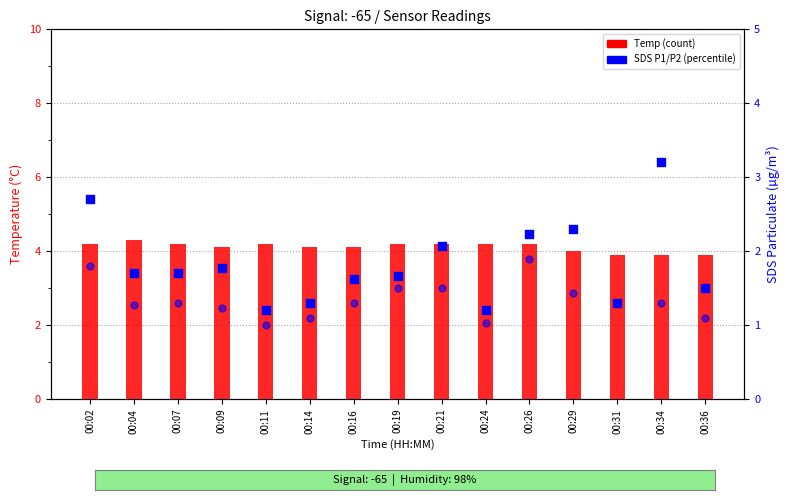

At how many categories does at least one series exceed 2?

15